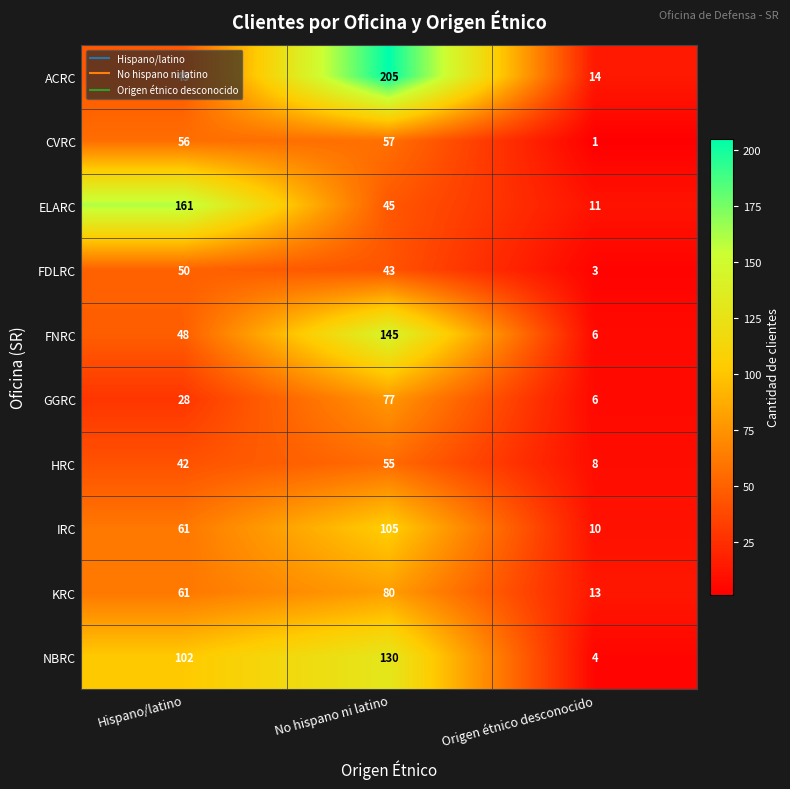

Is it true that ACRC equals 10 at Origen étnico desconocido?

False